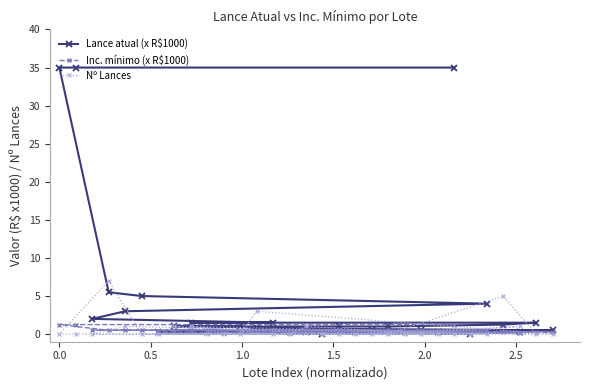

Which series has the largest range (max minus min)?

Lance atual (x R$1000)